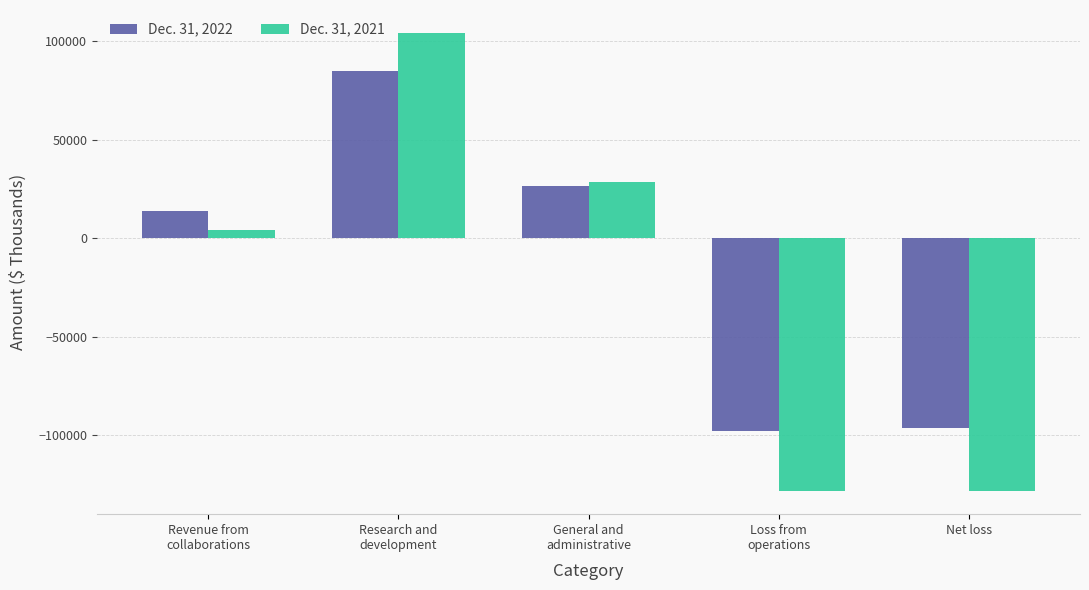

What is the difference between the maximum and minimum values in the Dec. 31, 2021 series?

232485